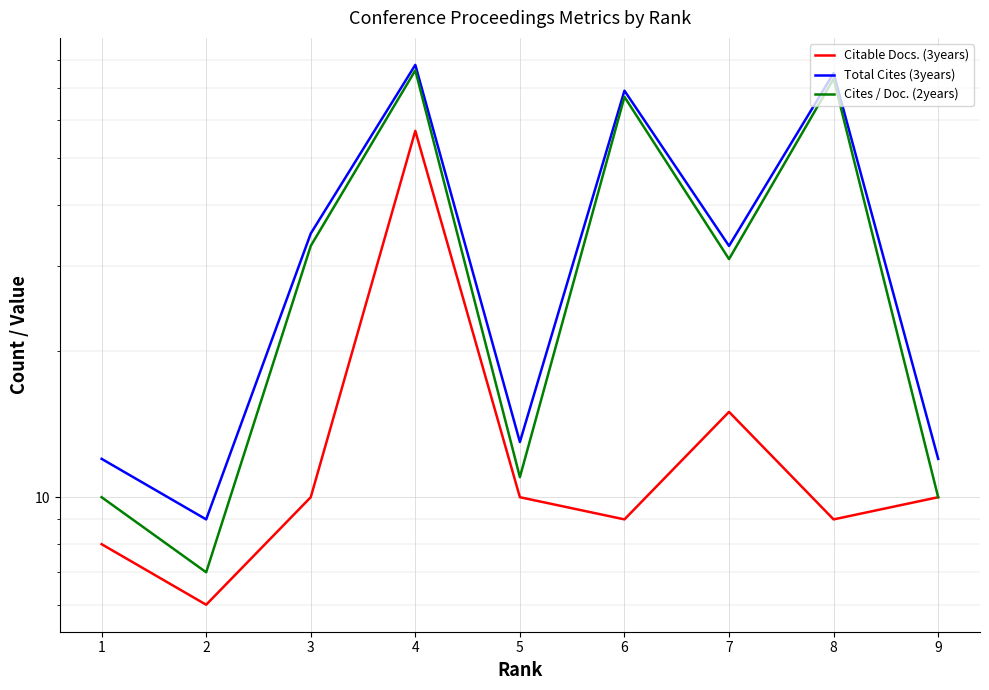

The Citable Docs. (3years) series shows 9 at 7. True or false?

False